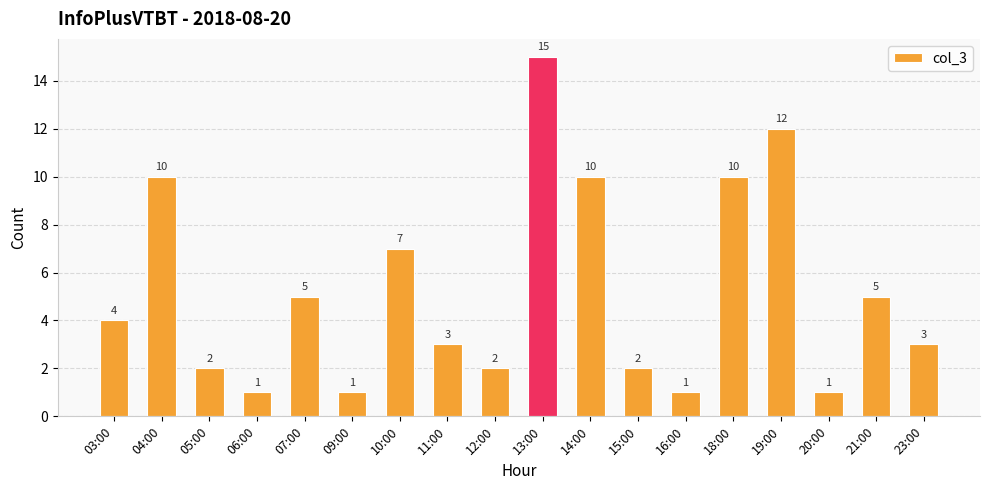

What is the sum of all values?

94